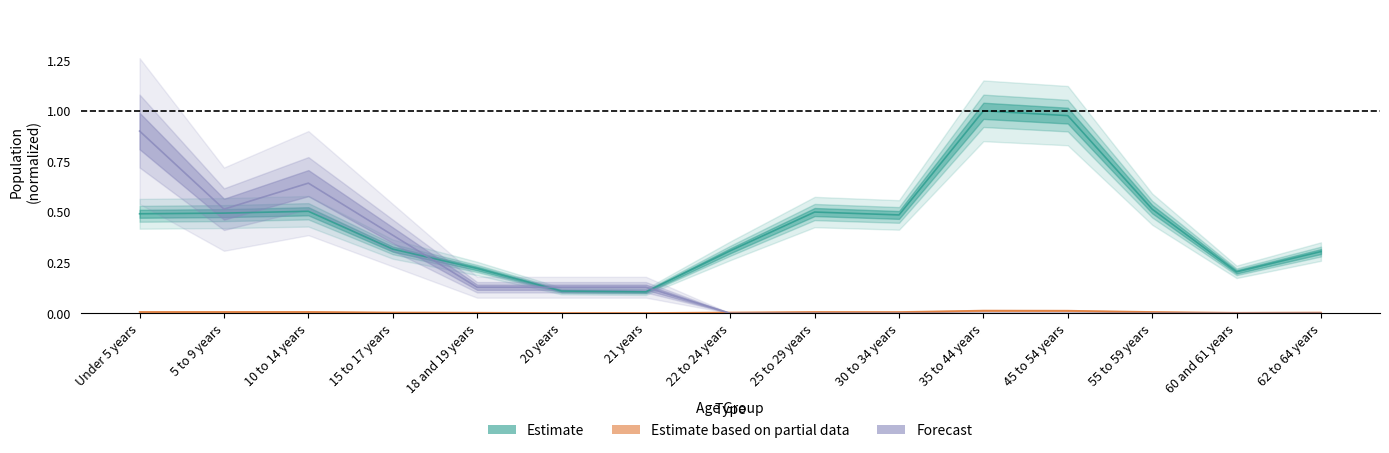

What is the label of the 4th point from the right?

45 to 54 years